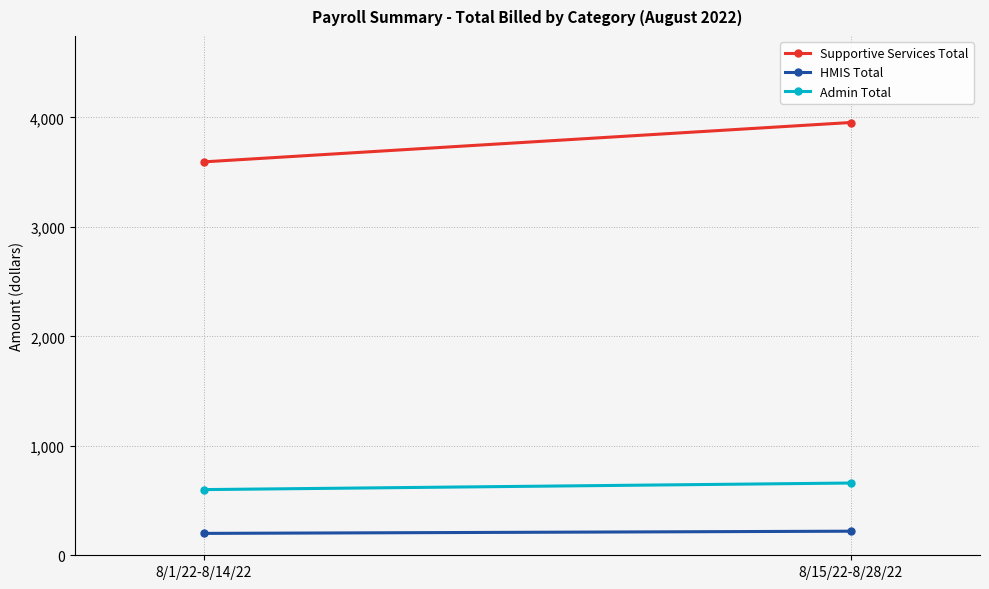

Reading left to right, what are all the values shown in this chart?

Supportive Services Total: 3594.0	3953.4
HMIS Total: 200.0	220.0
Admin Total: 600.0	660.0